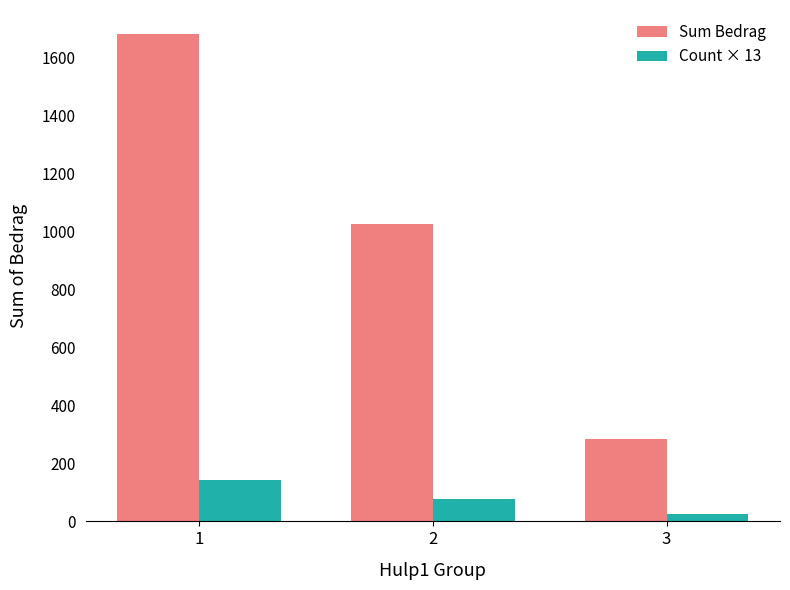

At which label is Sum Bedrag closest to 982?

2